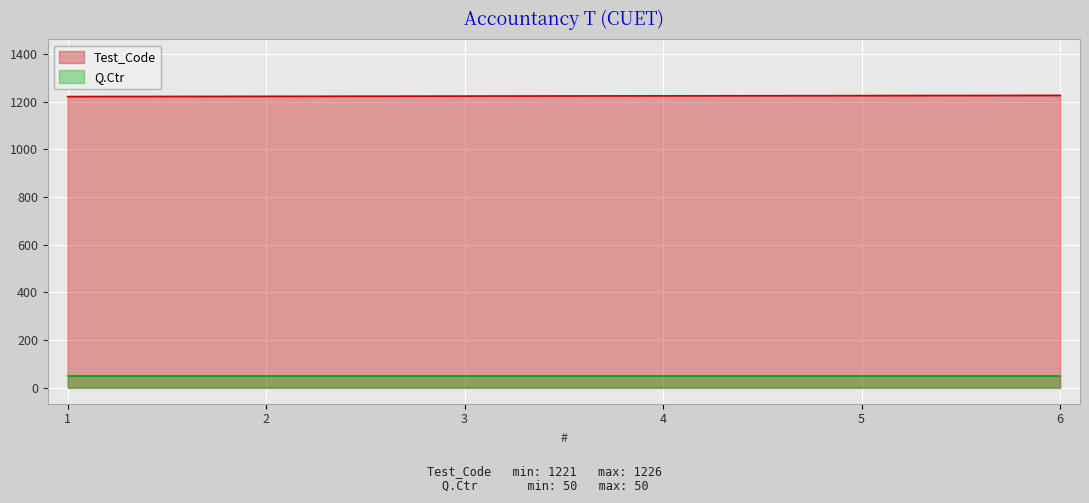

Which category has the lowest value across all series?

1